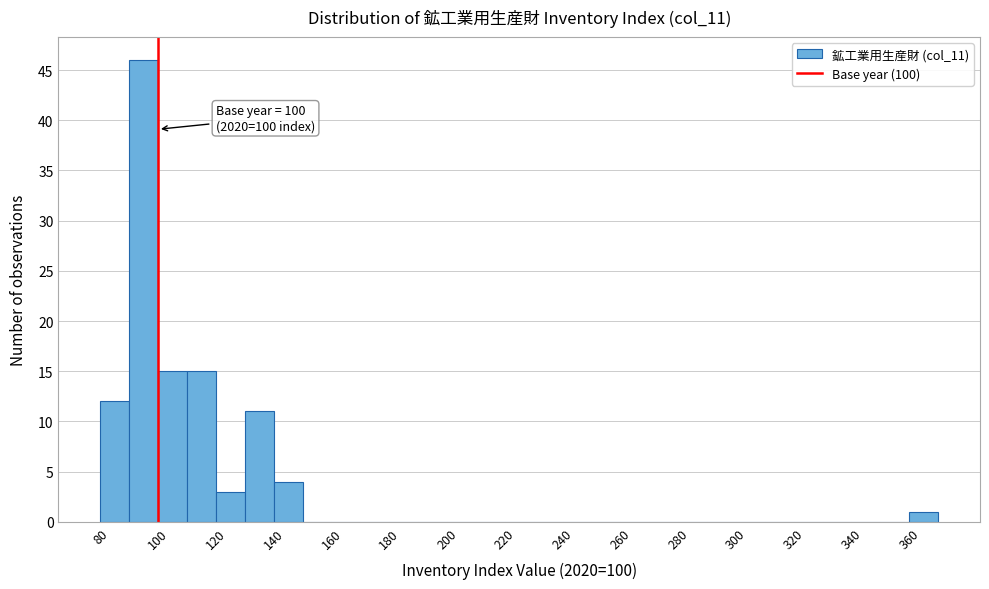

Which range on the x-axis has the tallest bar?

90 to 100